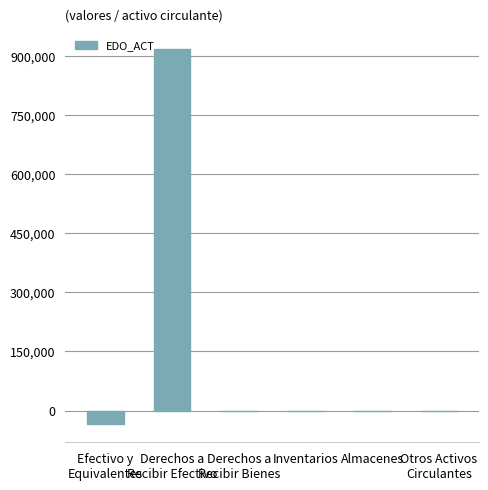

What is the sum of all values?

883051.0